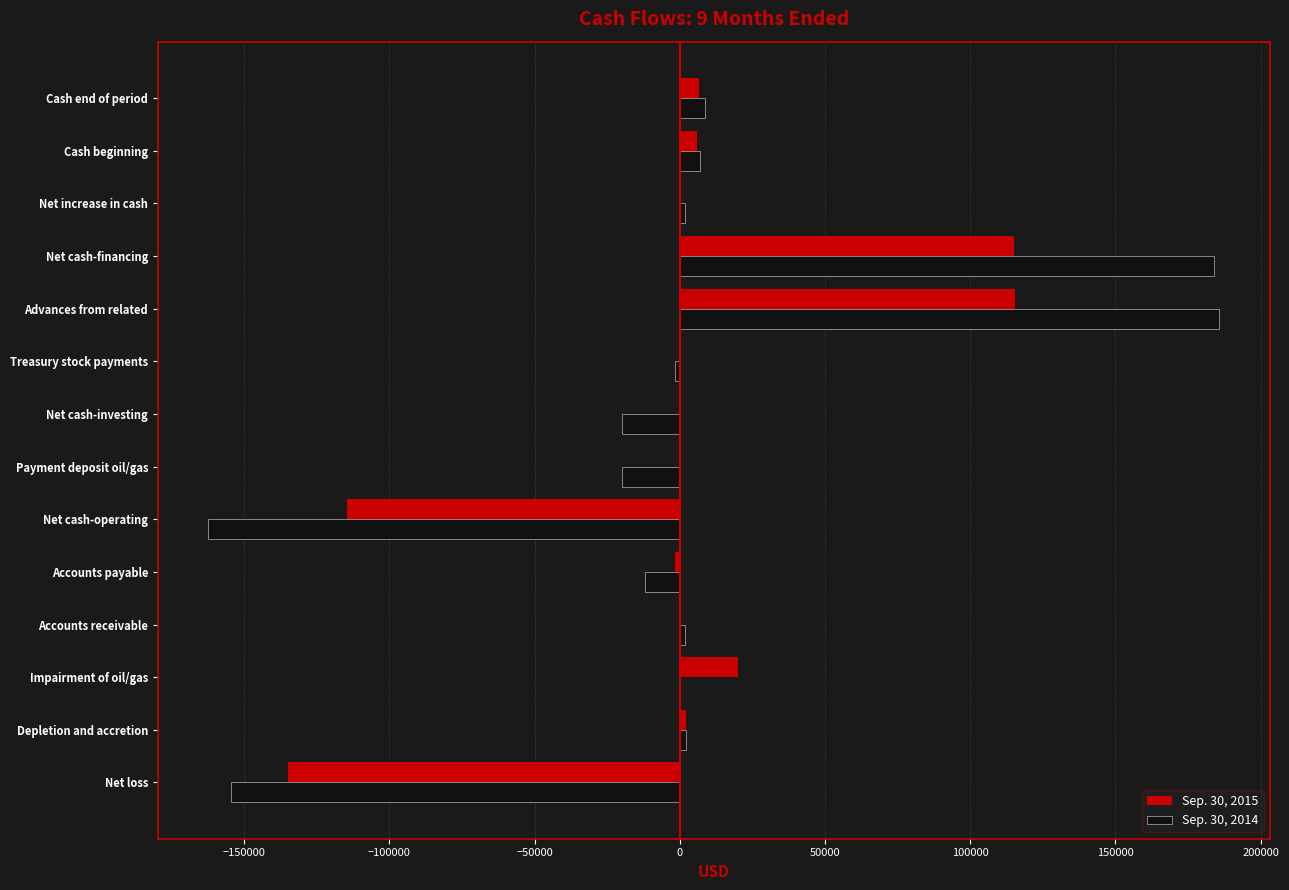

Is the value of Sep. 30, 2014 at Advances from related greater than the value of Sep. 30, 2015 at Net increase in cash?

Yes